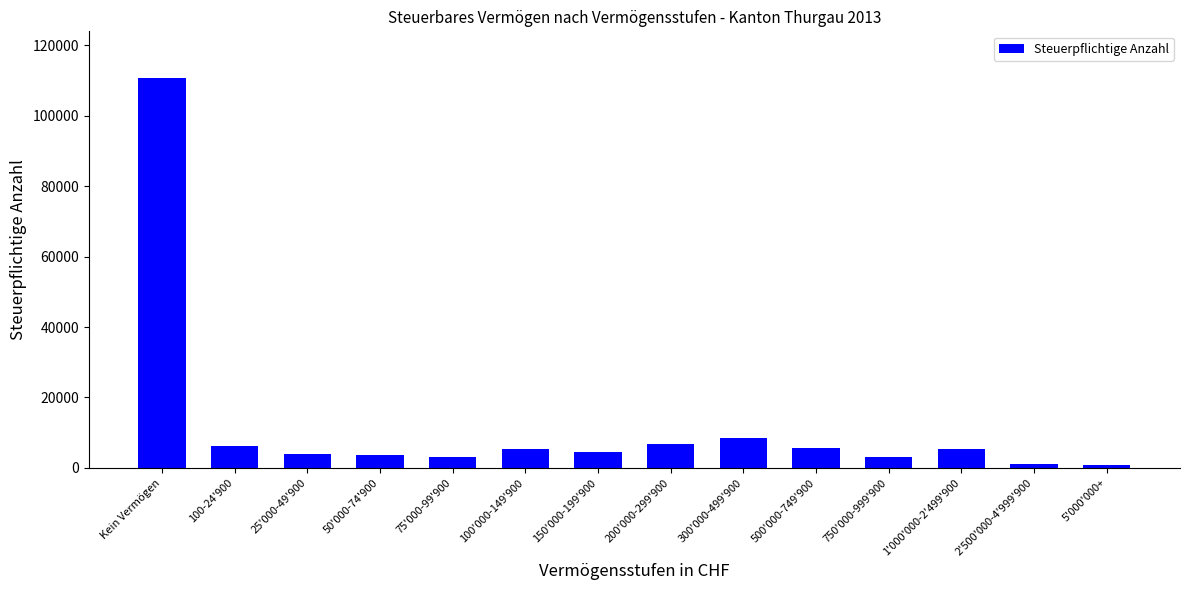

Does the chart contain stacked bars?

No